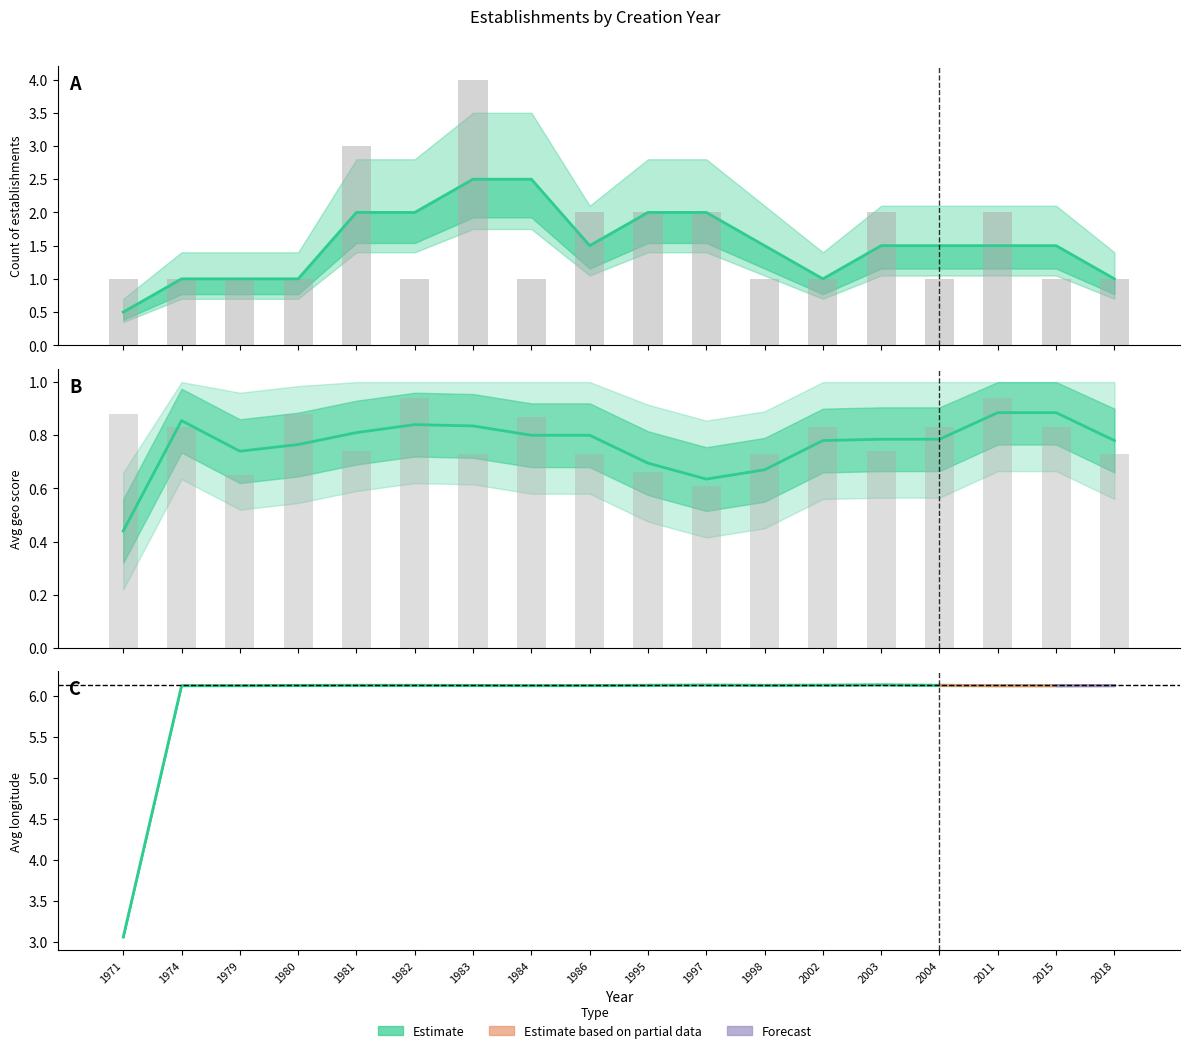

The value of Avg geo score (estimate) at 1982 is 0.8. True or false?

True